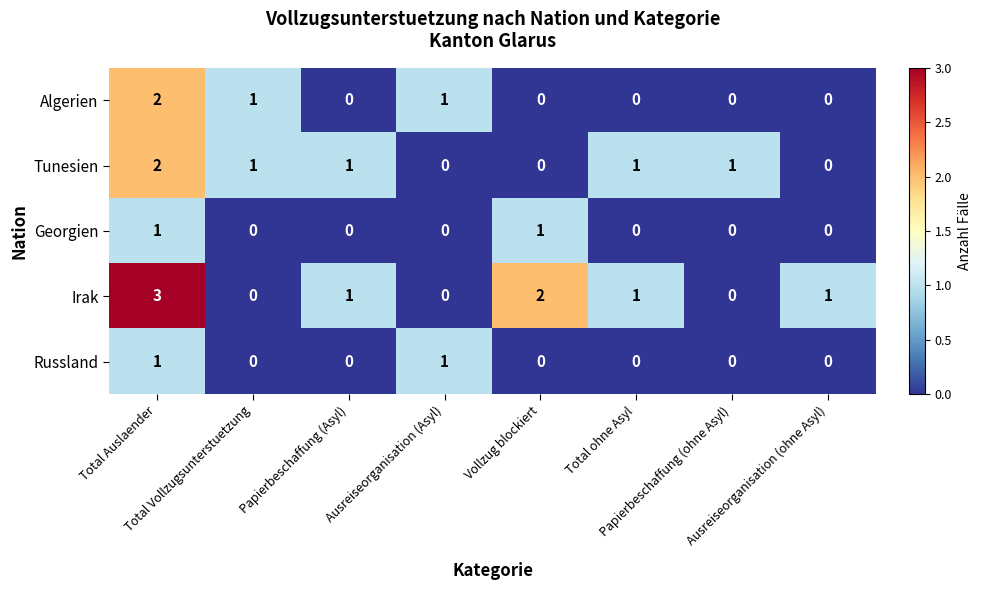

Which series has the largest total across all categories?

Irak